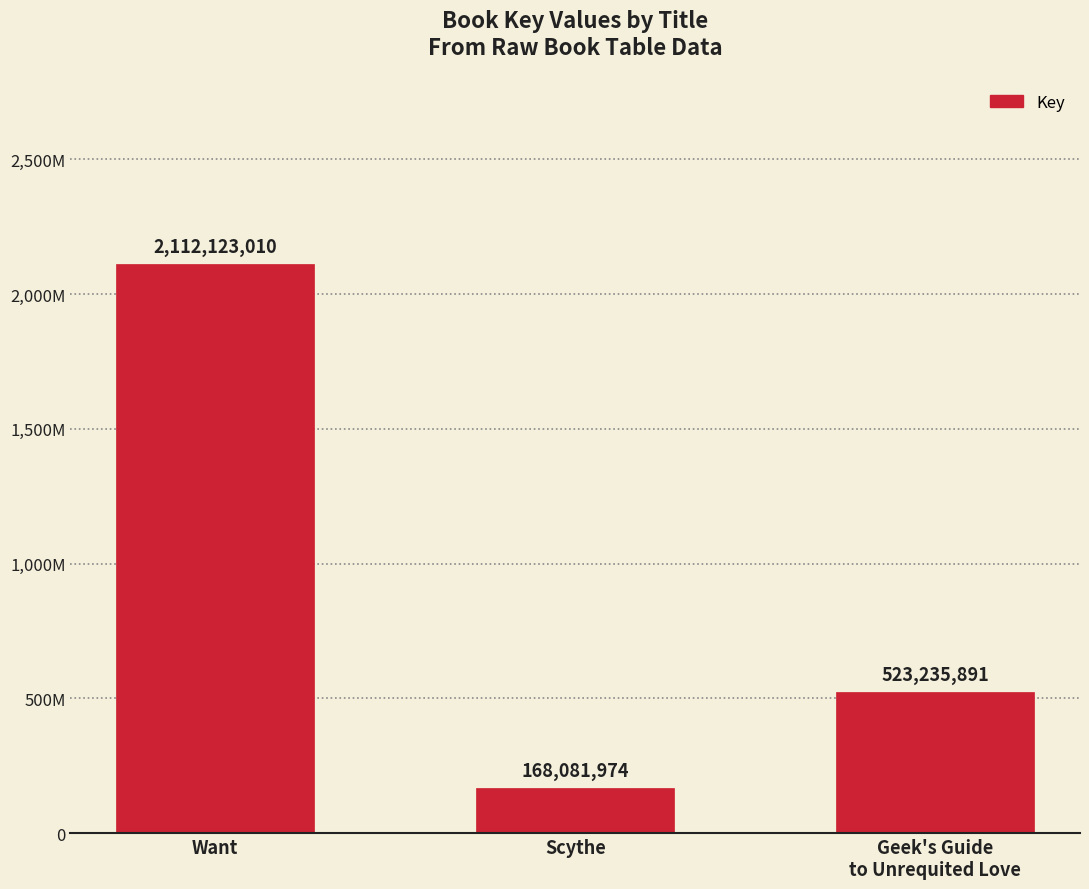

Count the number of values greater than 523235891.

1